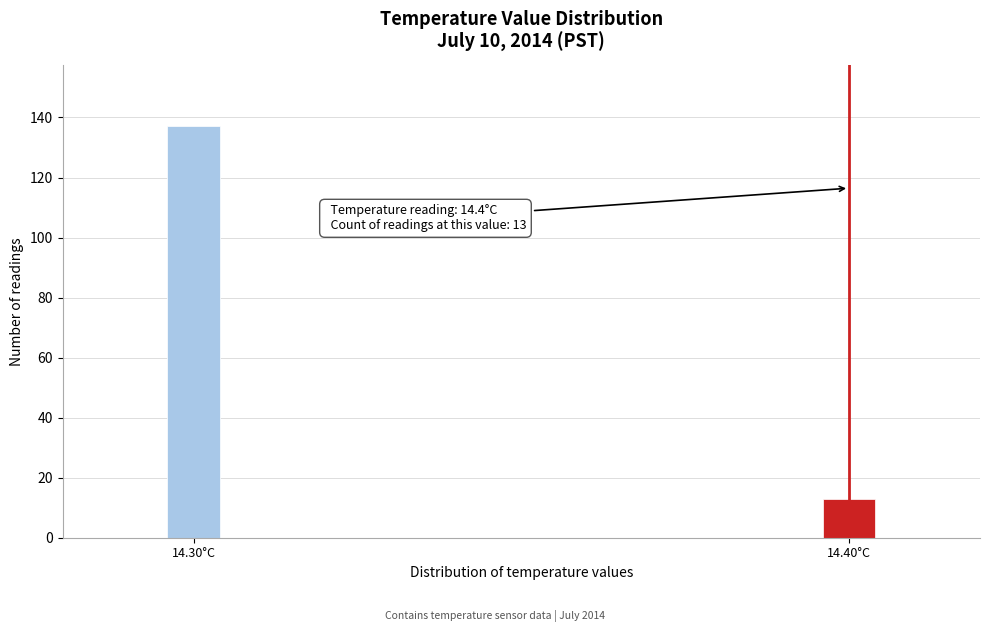

Reading left to right, transcribe all the data shown in this chart.

14.30°C=137	14.40°C=13